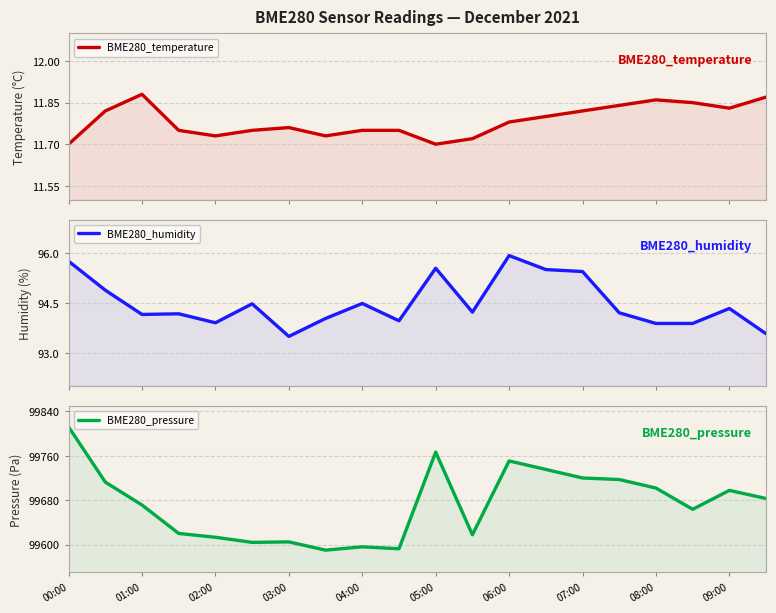

Count the number of categories in the chart.

20